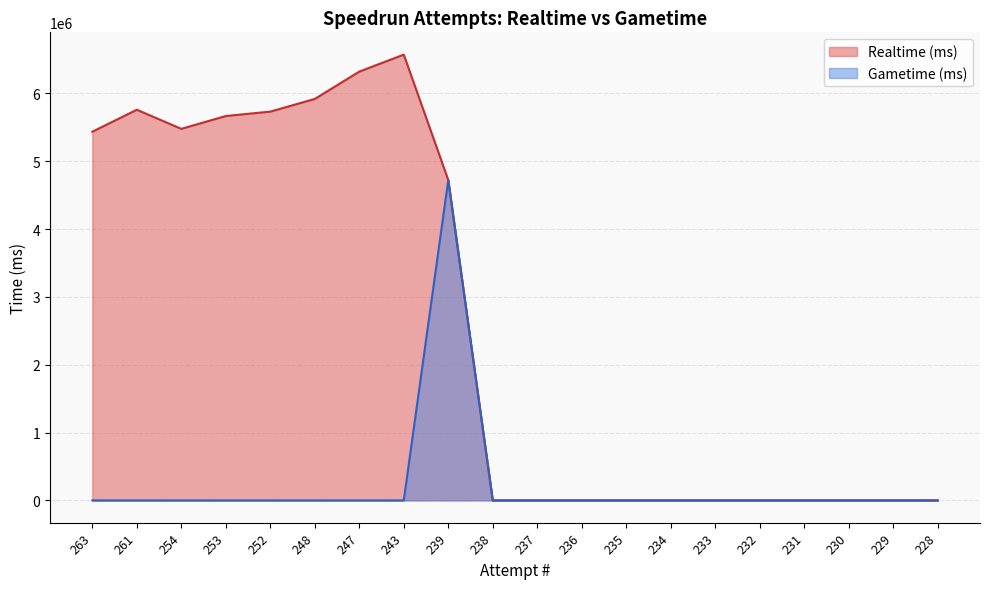

True or false: Gametime (ms) and Realtime (ms) intersect in this chart.

False